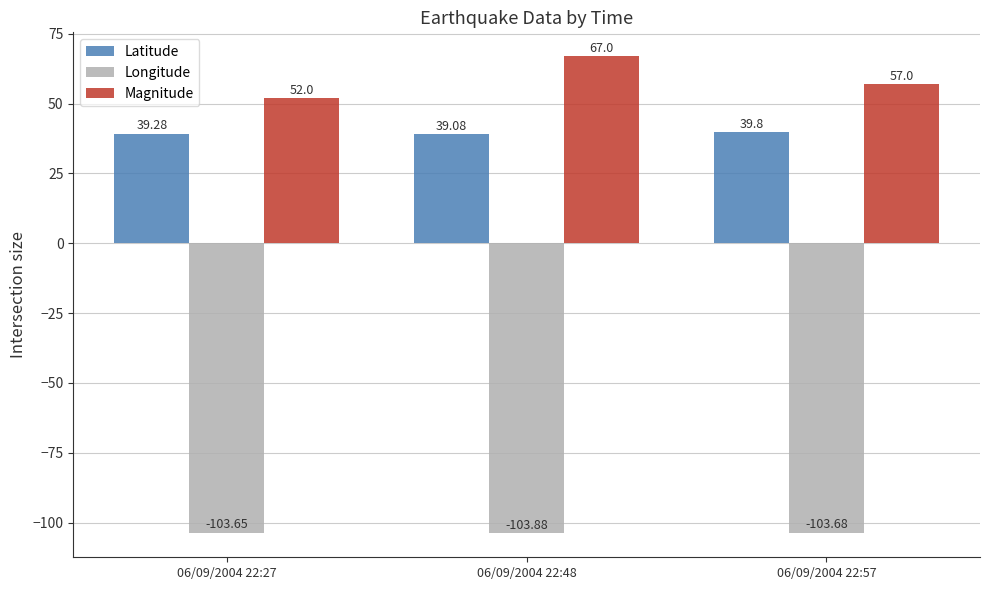

Which series has the largest total across all categories?

Magnitude